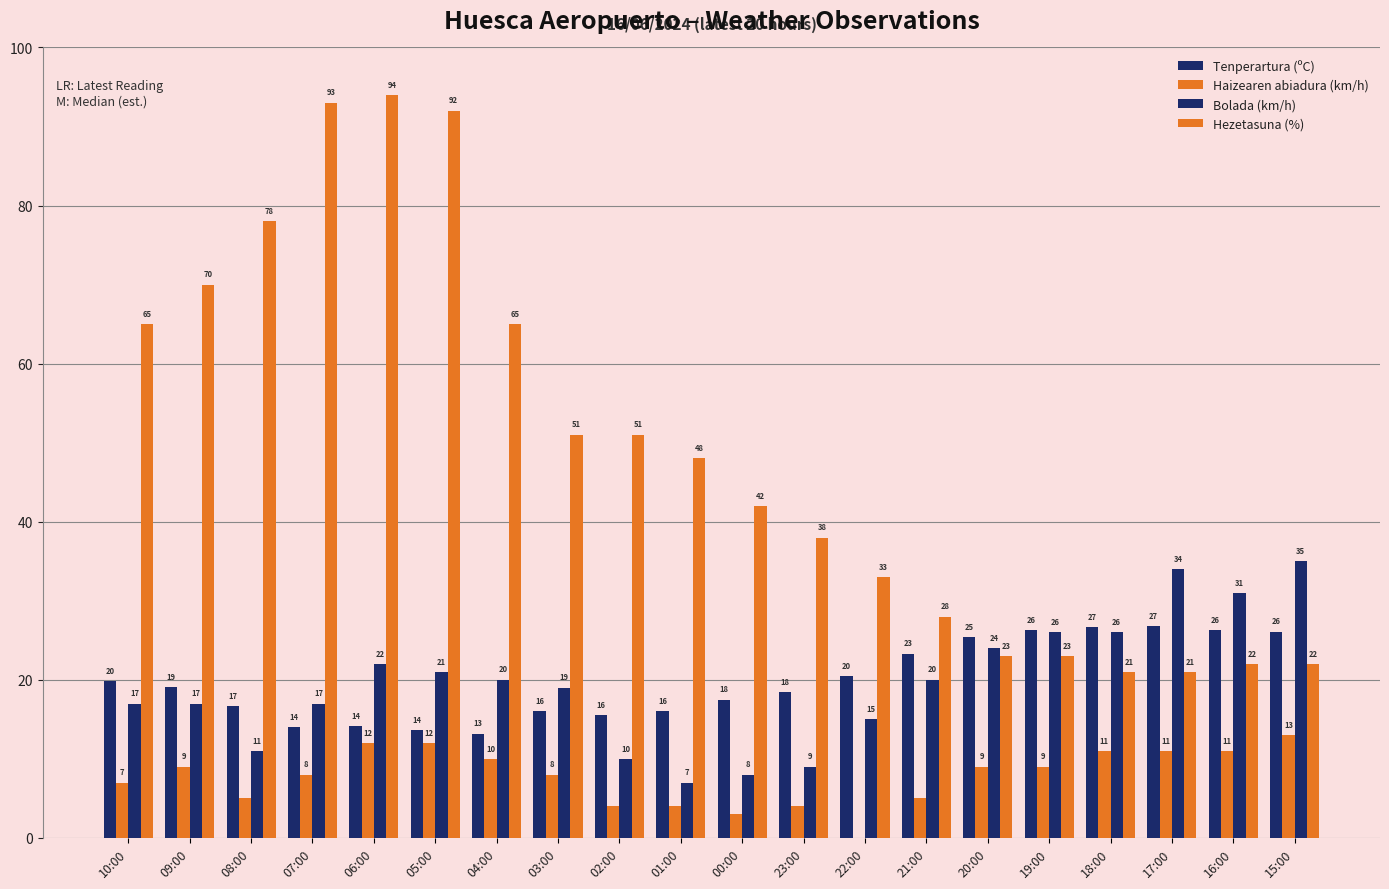

What is the difference between the maximum and minimum values in the Tenperartura (ºC) series?

13.6